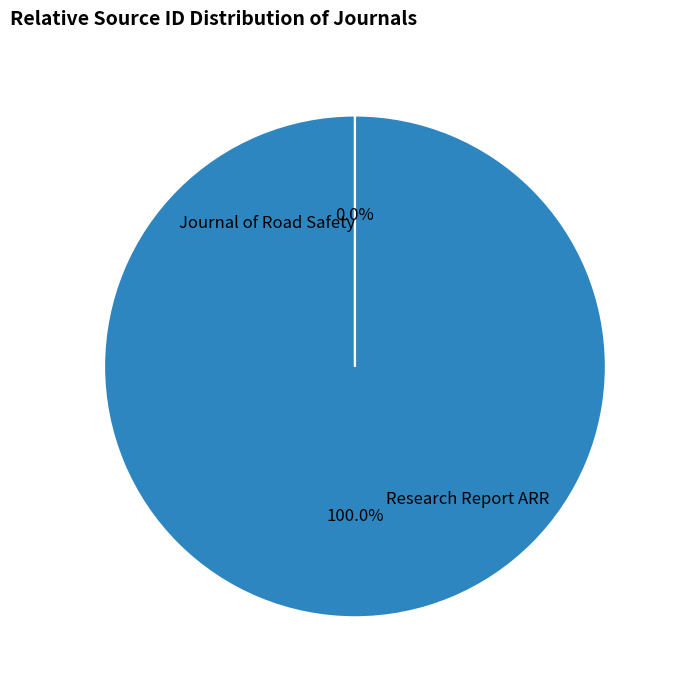

How many segments does this pie chart have?

2